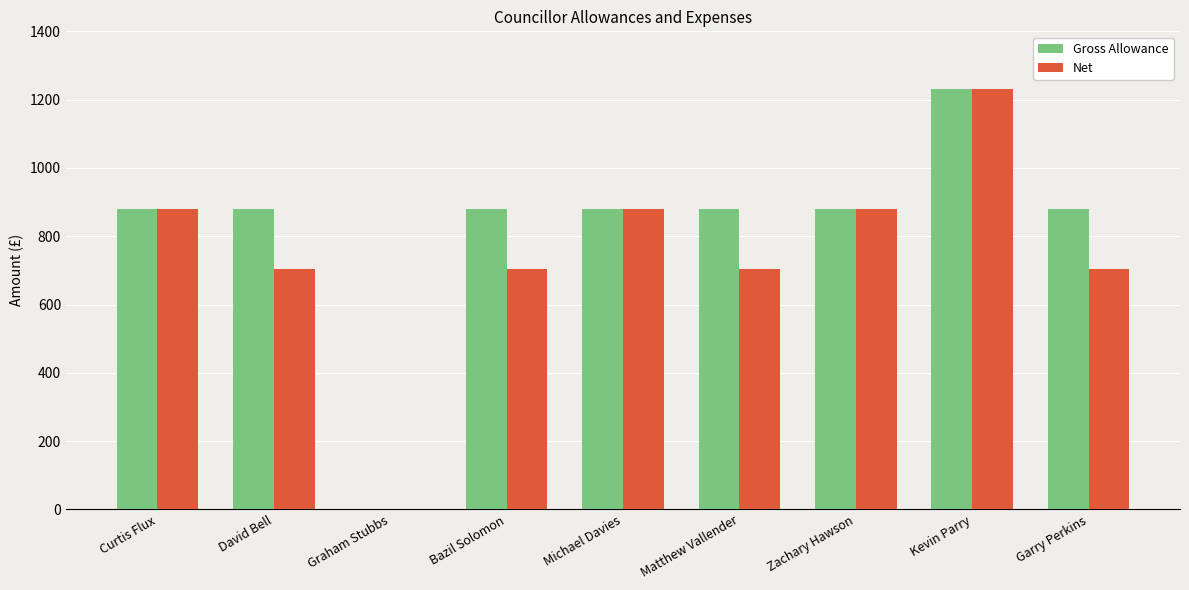

What are all the series names shown in the legend?

Gross Allowance, Net